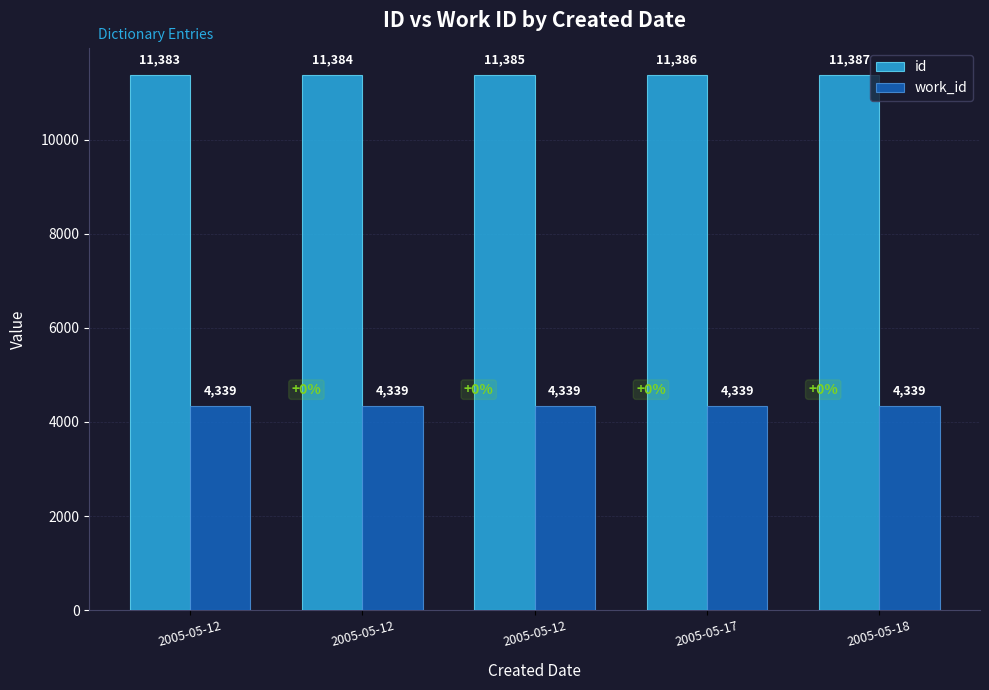

What is the sum of all work_id values?

21695